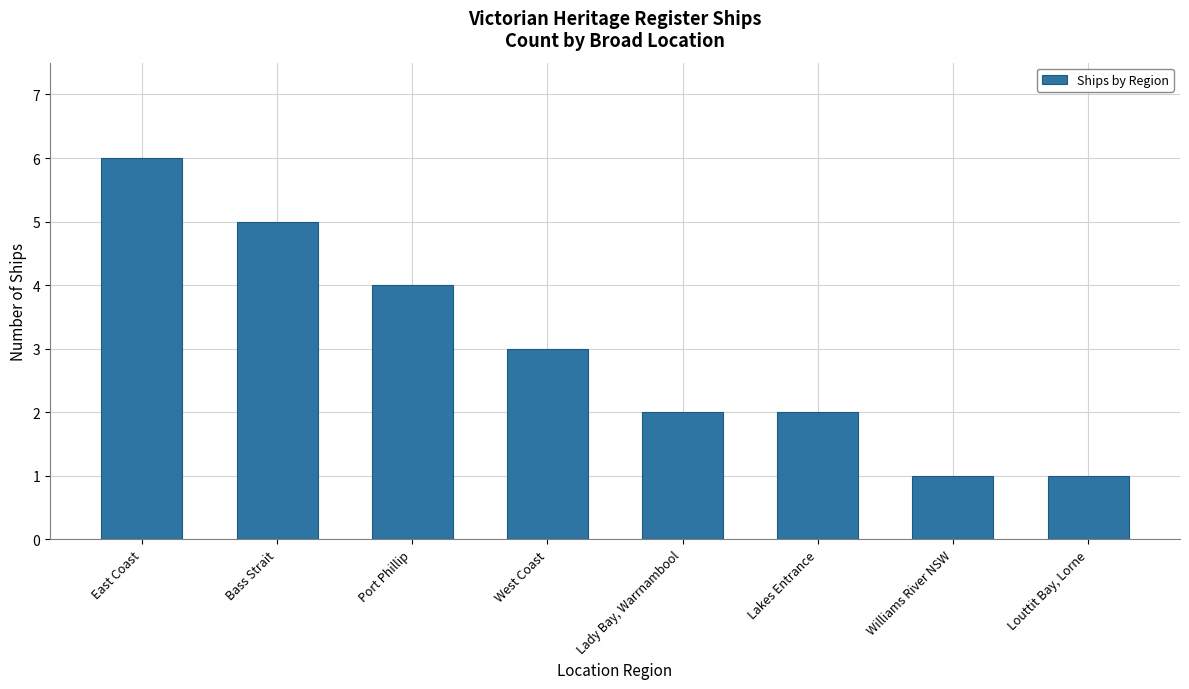

Between Lady Bay, Warrnambool and Williams River NSW, which is larger?

Lady Bay, Warrnambool